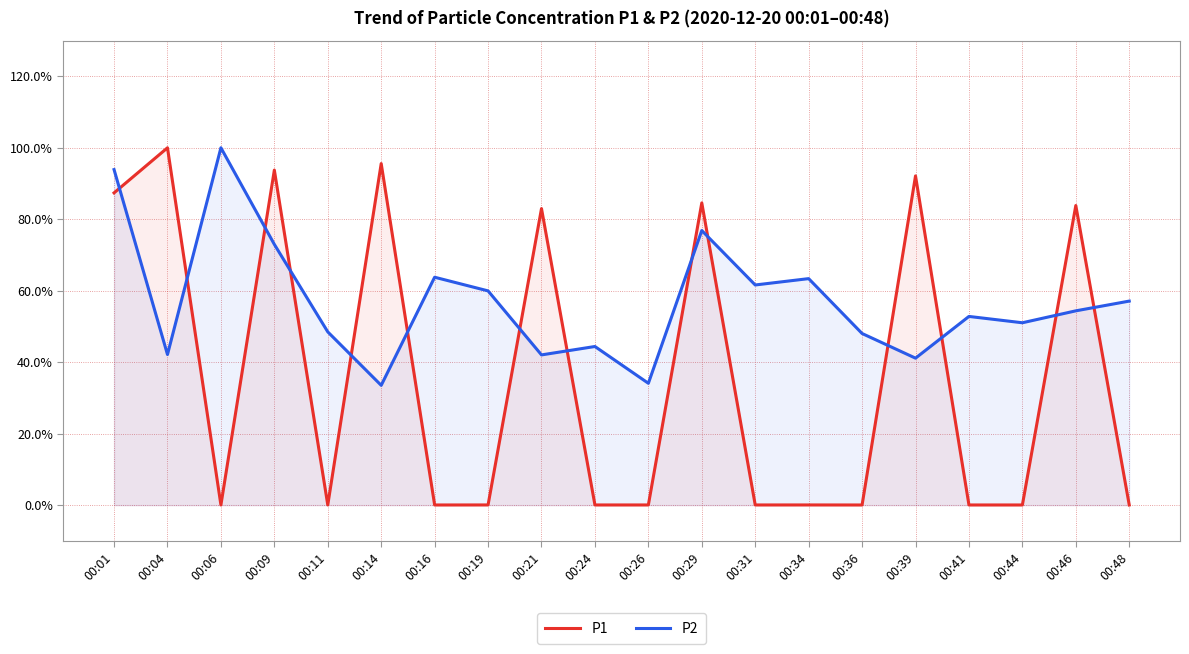

Does the chart display data point markers on the line(s)?

No